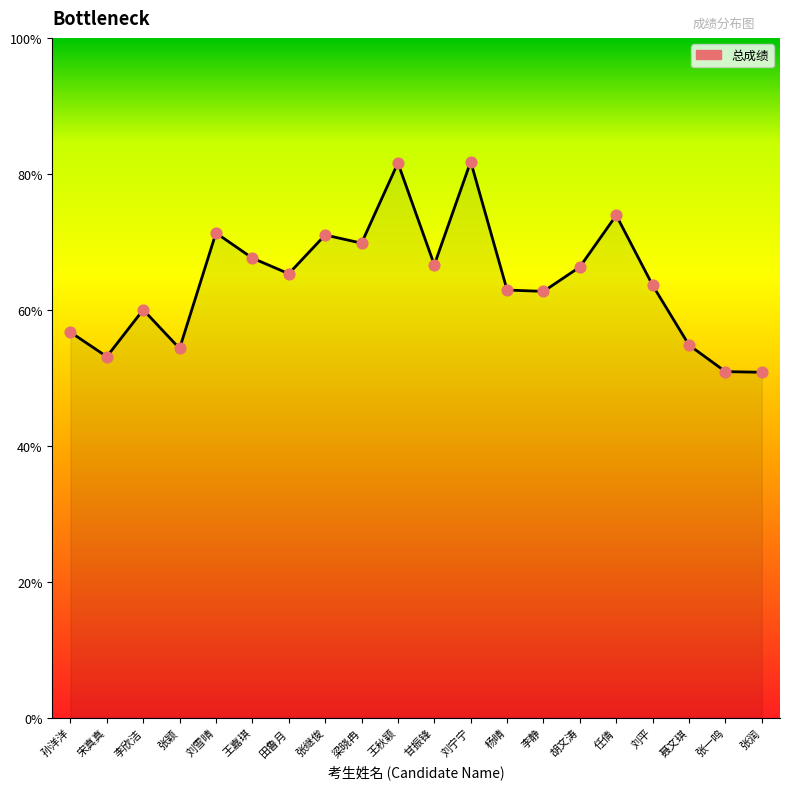

What is the change in value from 甘振锋 to 刘平?

-3.0